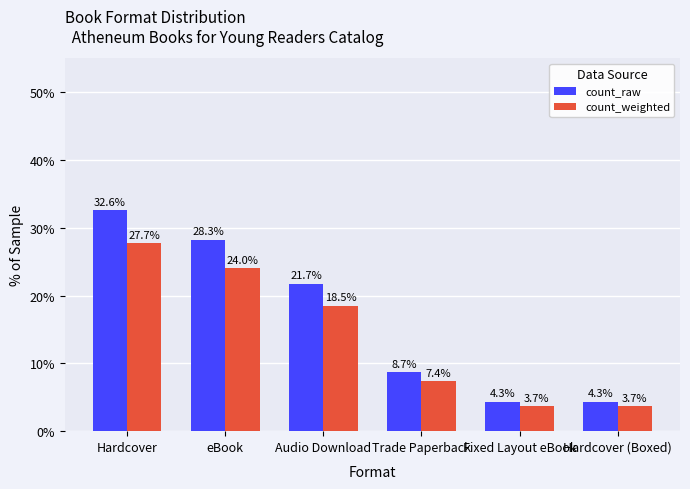

What is the value of the count_weighted bar at the 6th from the left?

3.7